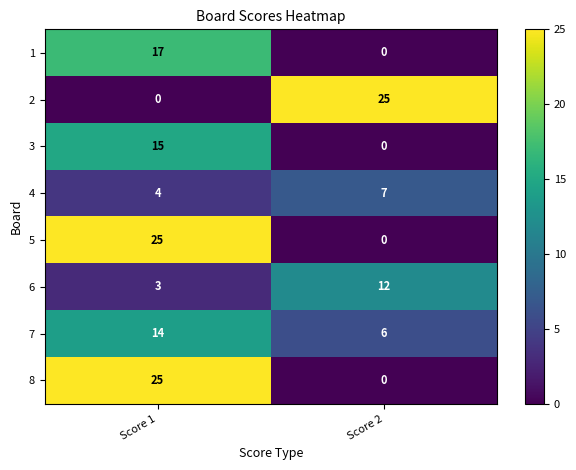

Reading left to right, list all the values displayed in this chart.

1: 17	0
2: 0	25
3: 15	0
4: 4	7
5: 25	0
6: 3	12
7: 14	6
8: 25	0